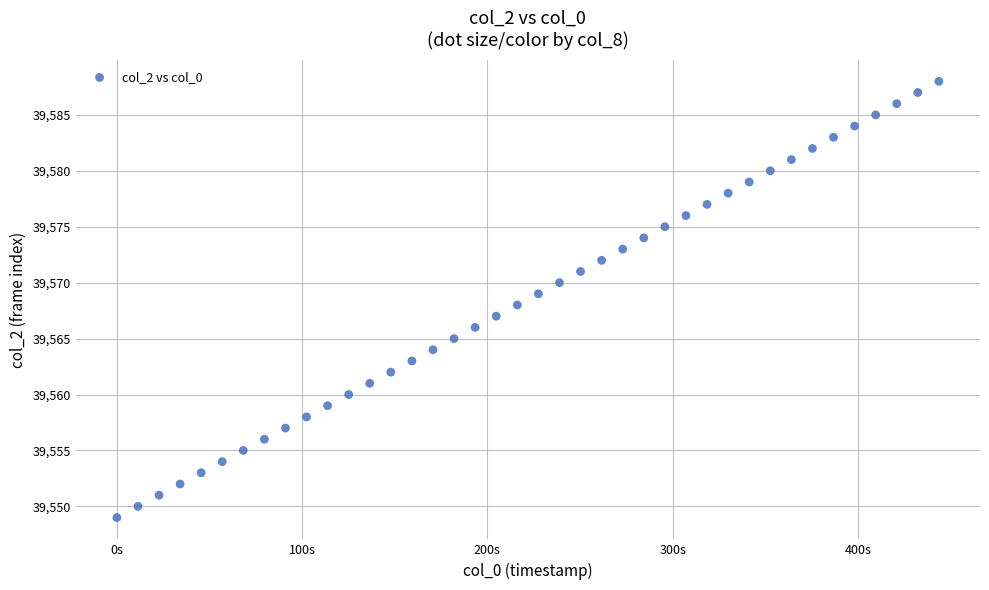

What is the range of Y values (max minus min)?

39